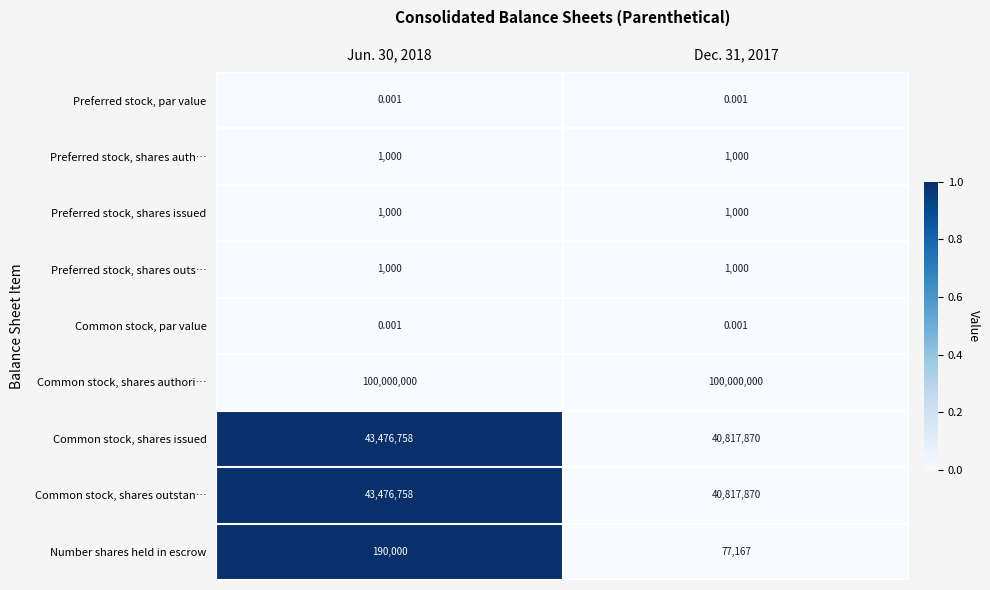

Is the value of Number shares held in escrow at Jun. 30, 2018 greater than the value of Common stock, par value at Jun. 30, 2018?

Yes